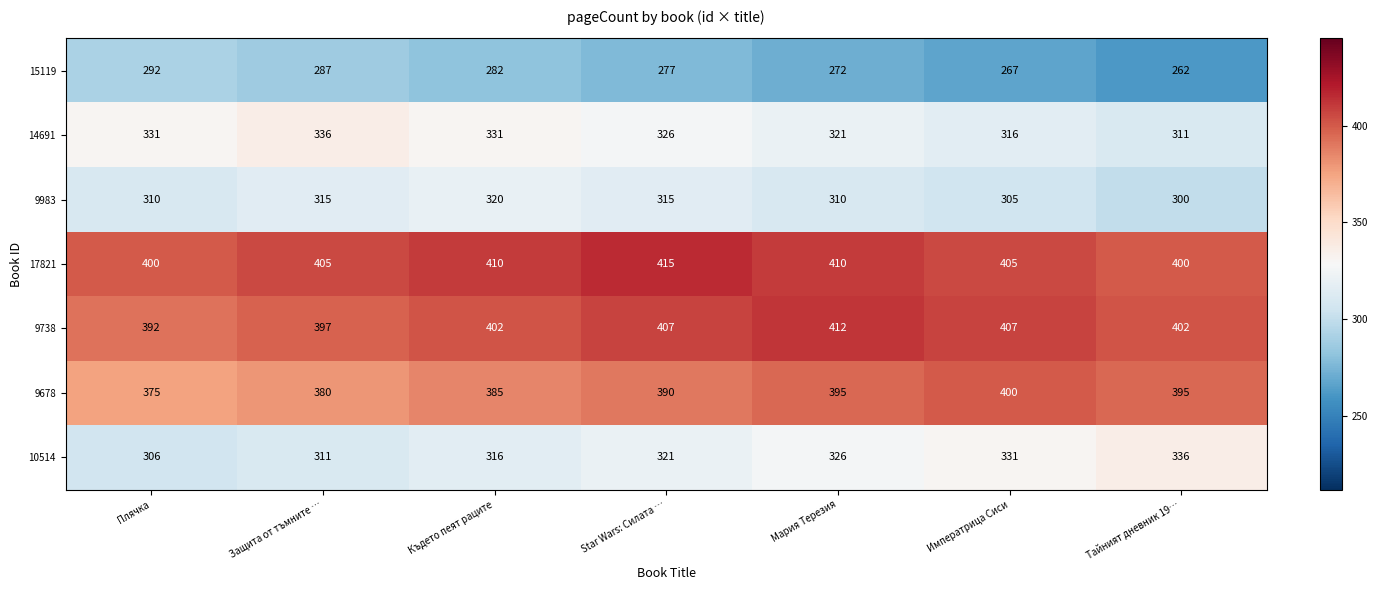

True or false: 9678 has a value of 207 at Тайният дневник 19….

False